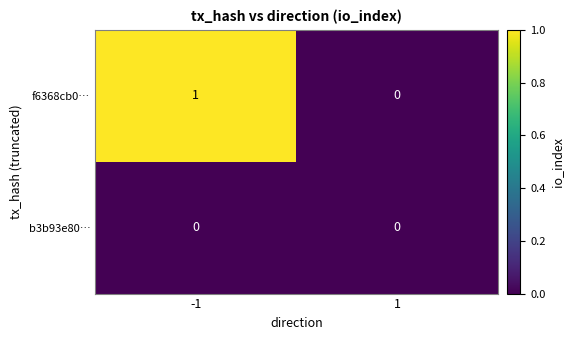

Which series has the largest range (max minus min)?

f6368cb0…